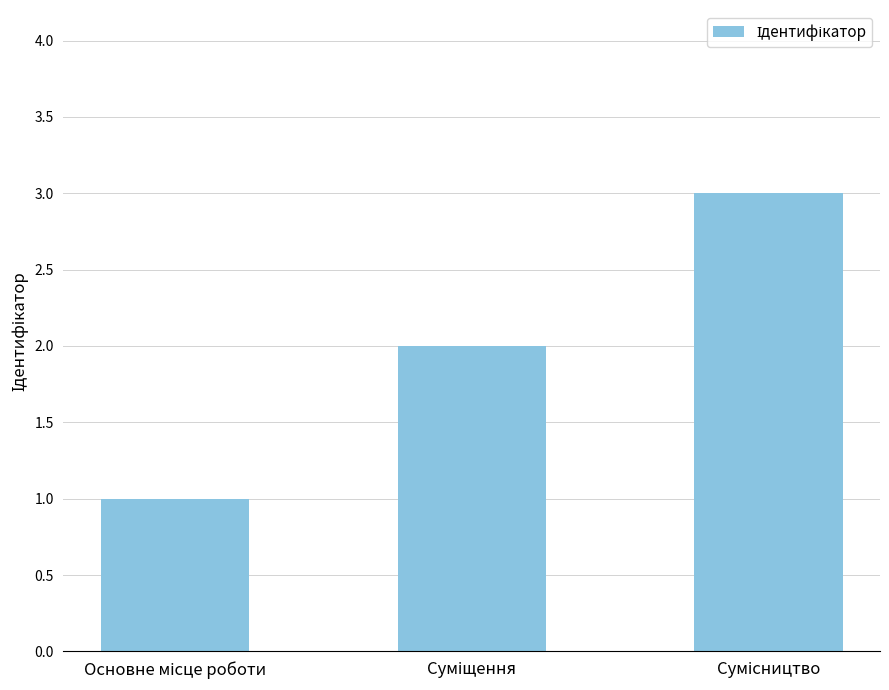

What is the maximum value shown in the chart?

3